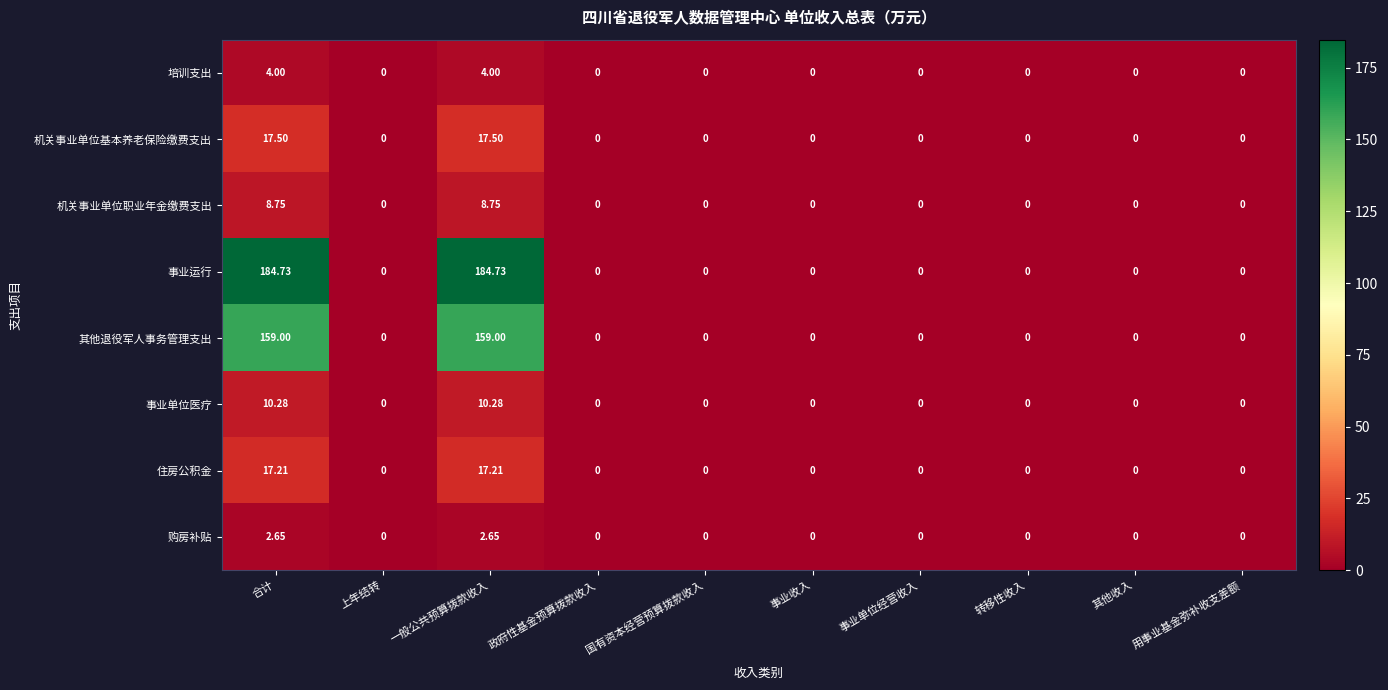

Which series has the largest total across all categories?

事业运行